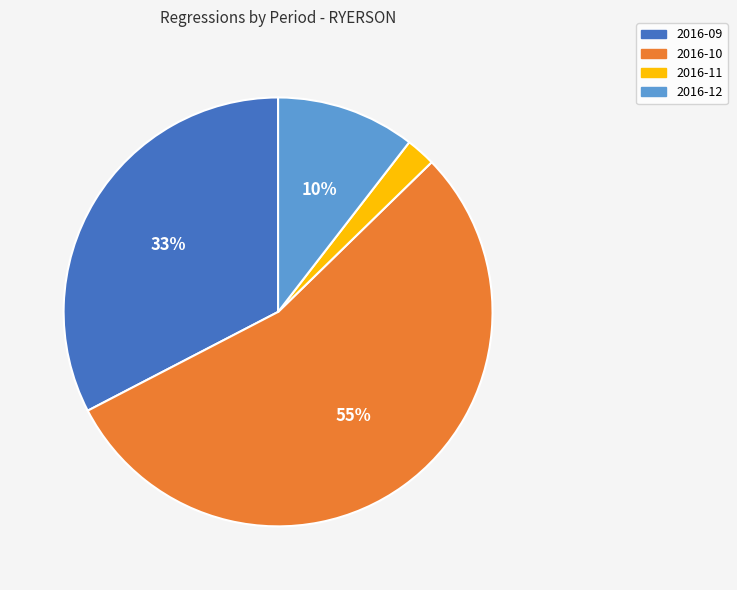

Count the number of slices in the pie.

4